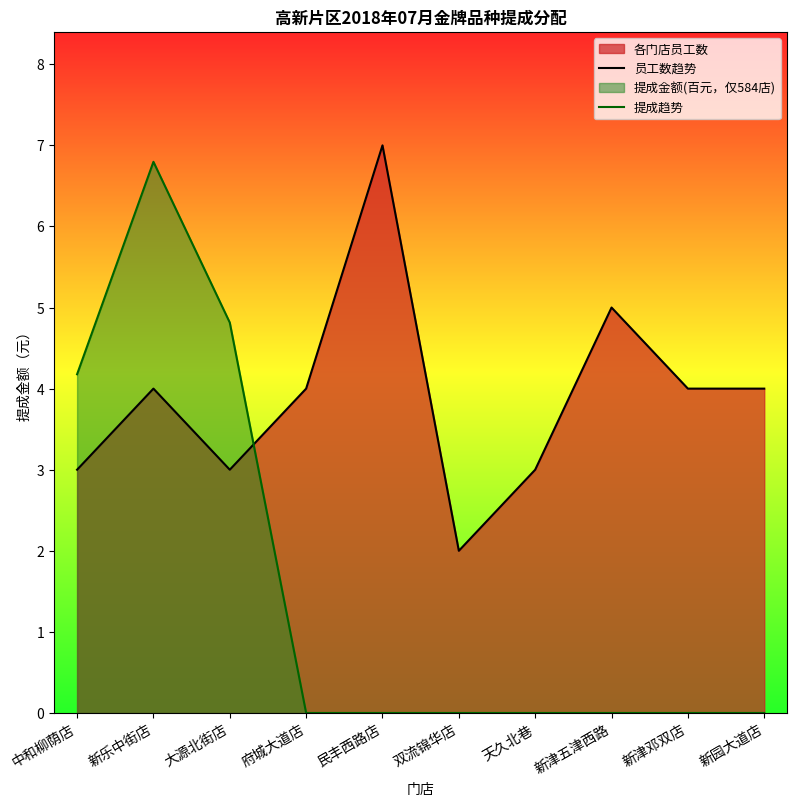

What is the sum of all 提成趋势 values?

15.8